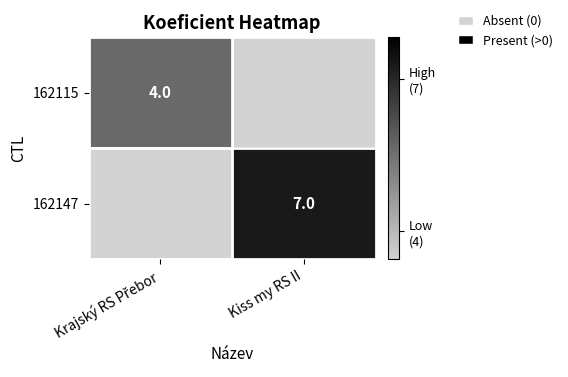

True or false: 162147 has a value of 7 at Kiss my RS II.

True